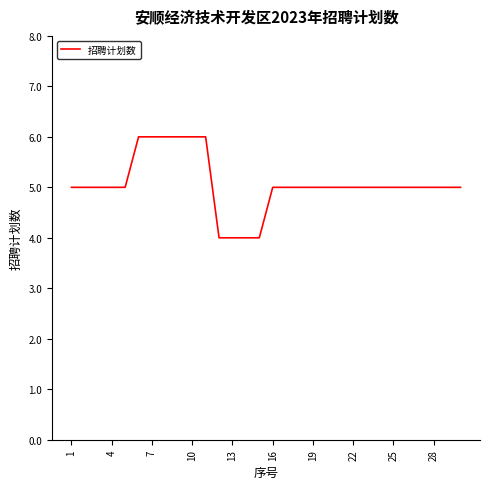

What is the smallest value displayed?

4